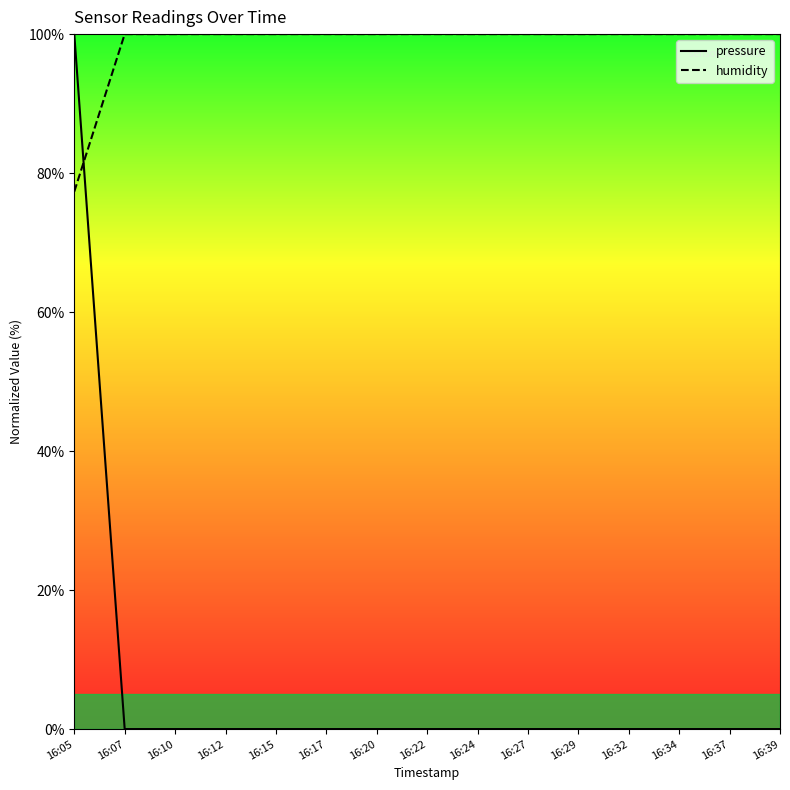

At how many categories does at least one series exceed 71?

15